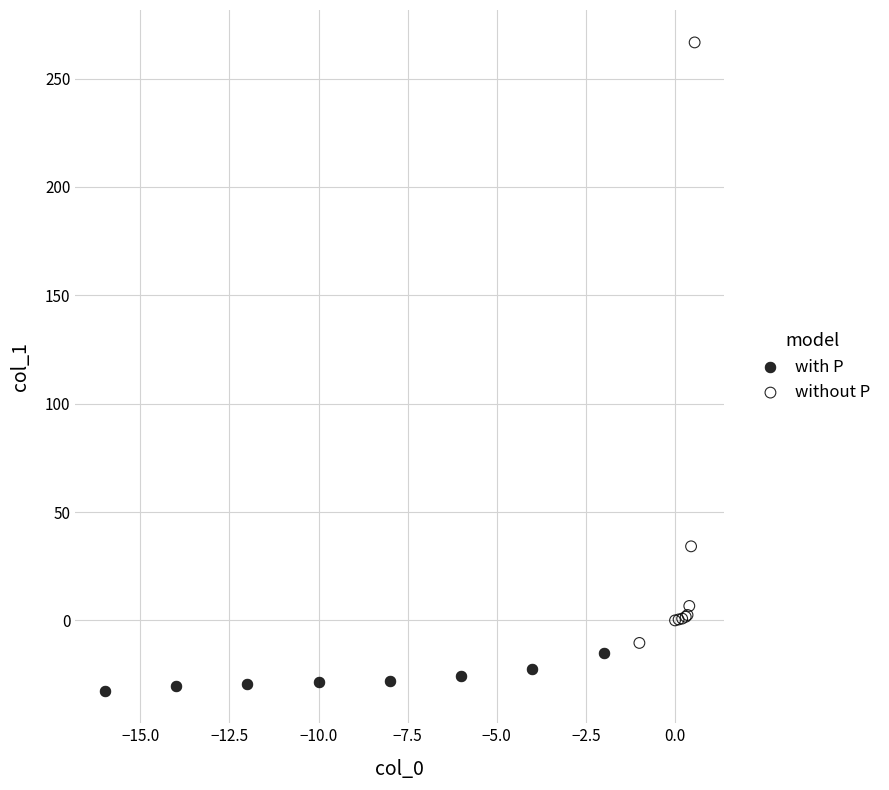

Which series contains the lowest Y value?

with P